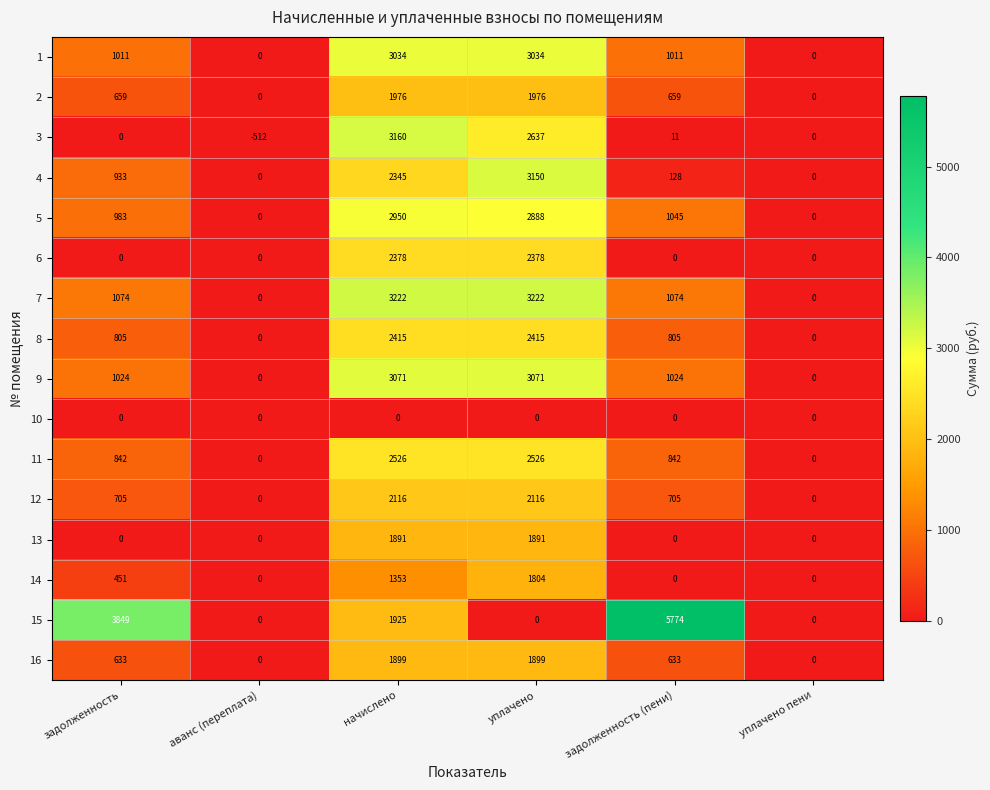

The value of 11 at уплачено пени is -994. True or false?

False